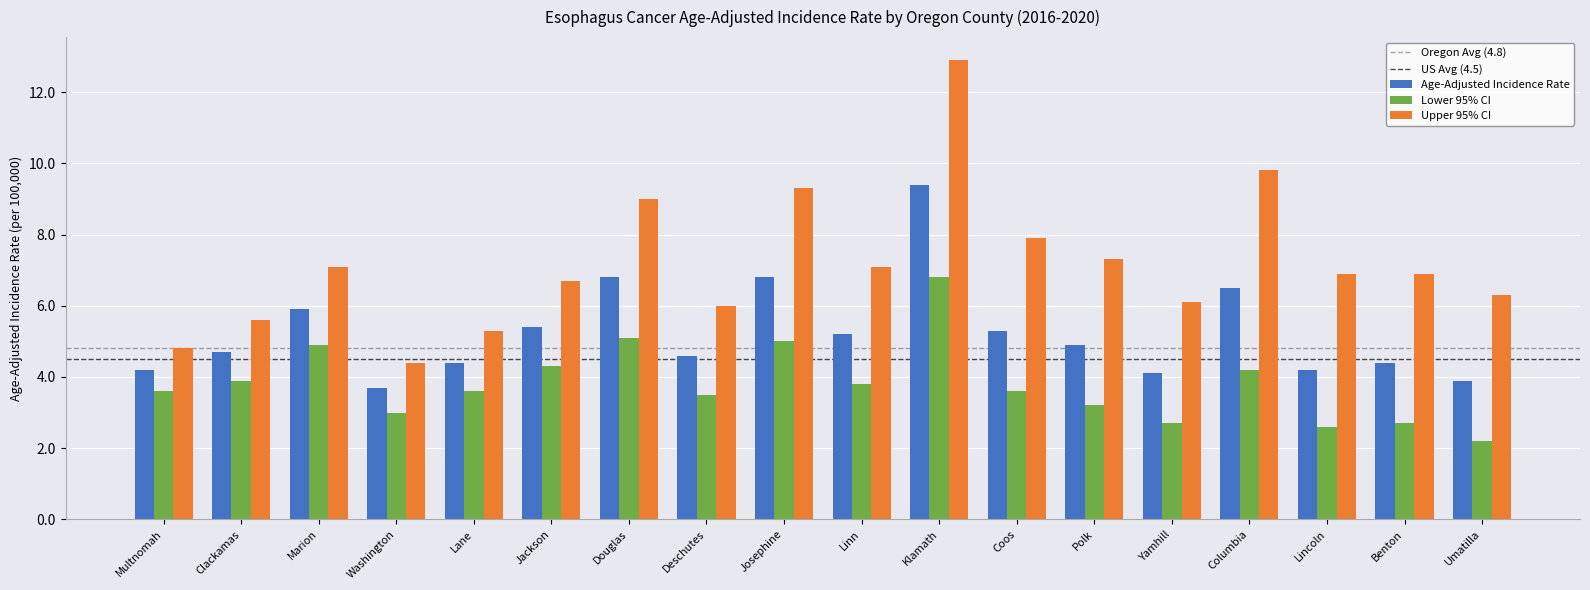

What is the label of the 1st bar from the left?

Multnomah